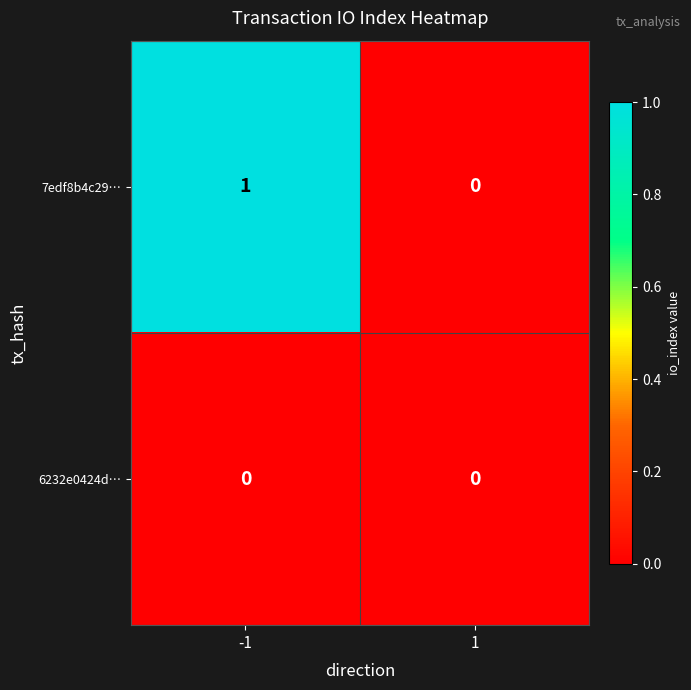

List the series in order of their peak value, highest first.

7edf8b4c29…, 6232e0424d…